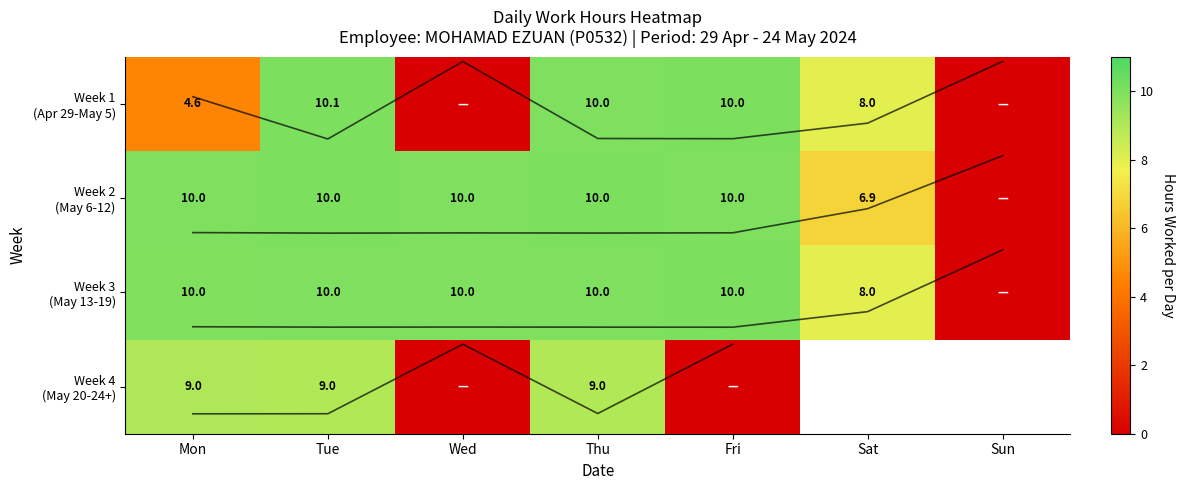

Which category has the lowest value across all series?

Wed